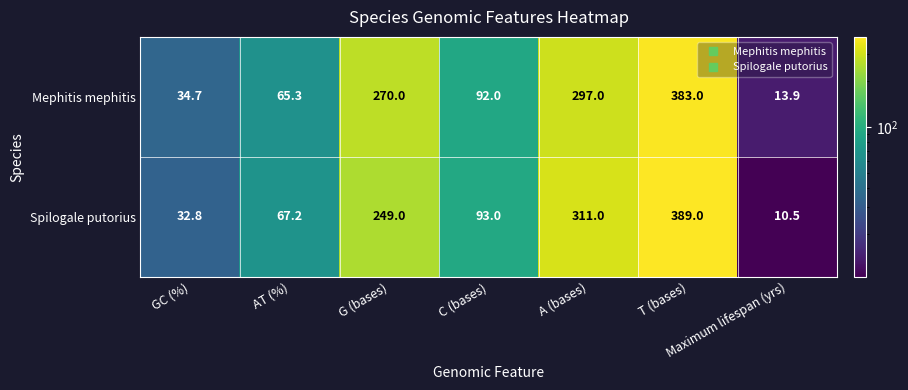

Which category has the highest value across all series?

T (bases)